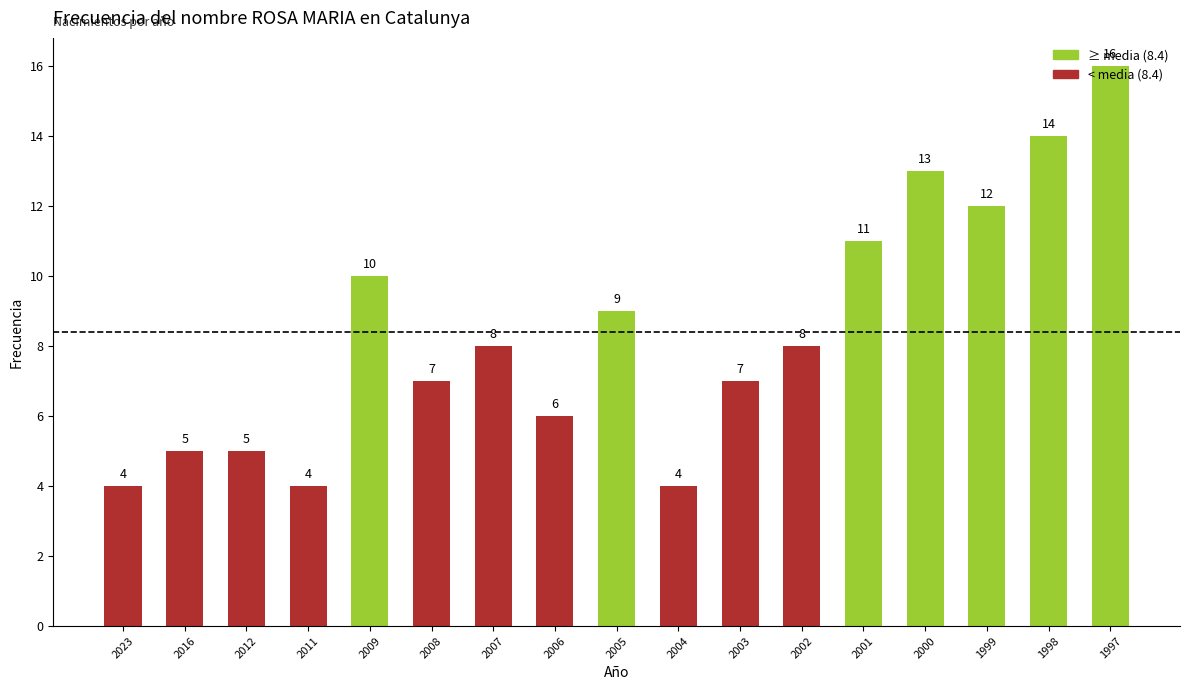

Reading right to left, list all the values displayed in this chart.

16	14	12	13	11	8	7	4	9	6	8	7	10	4	5	5	4